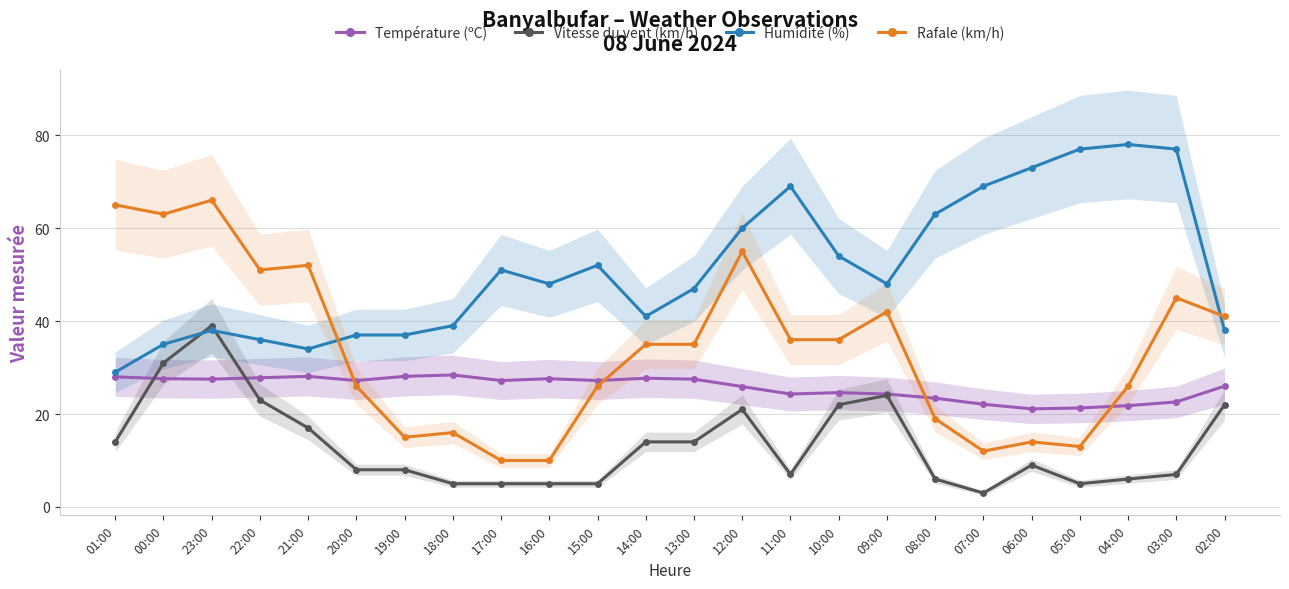

The Rafale (km/h) series shows 75.4 at 22:00. True or false?

False